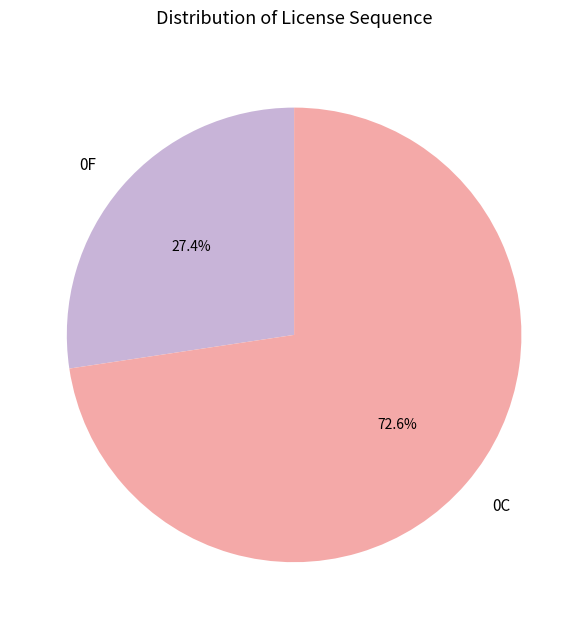

What is the largest slice in the pie chart?

0C